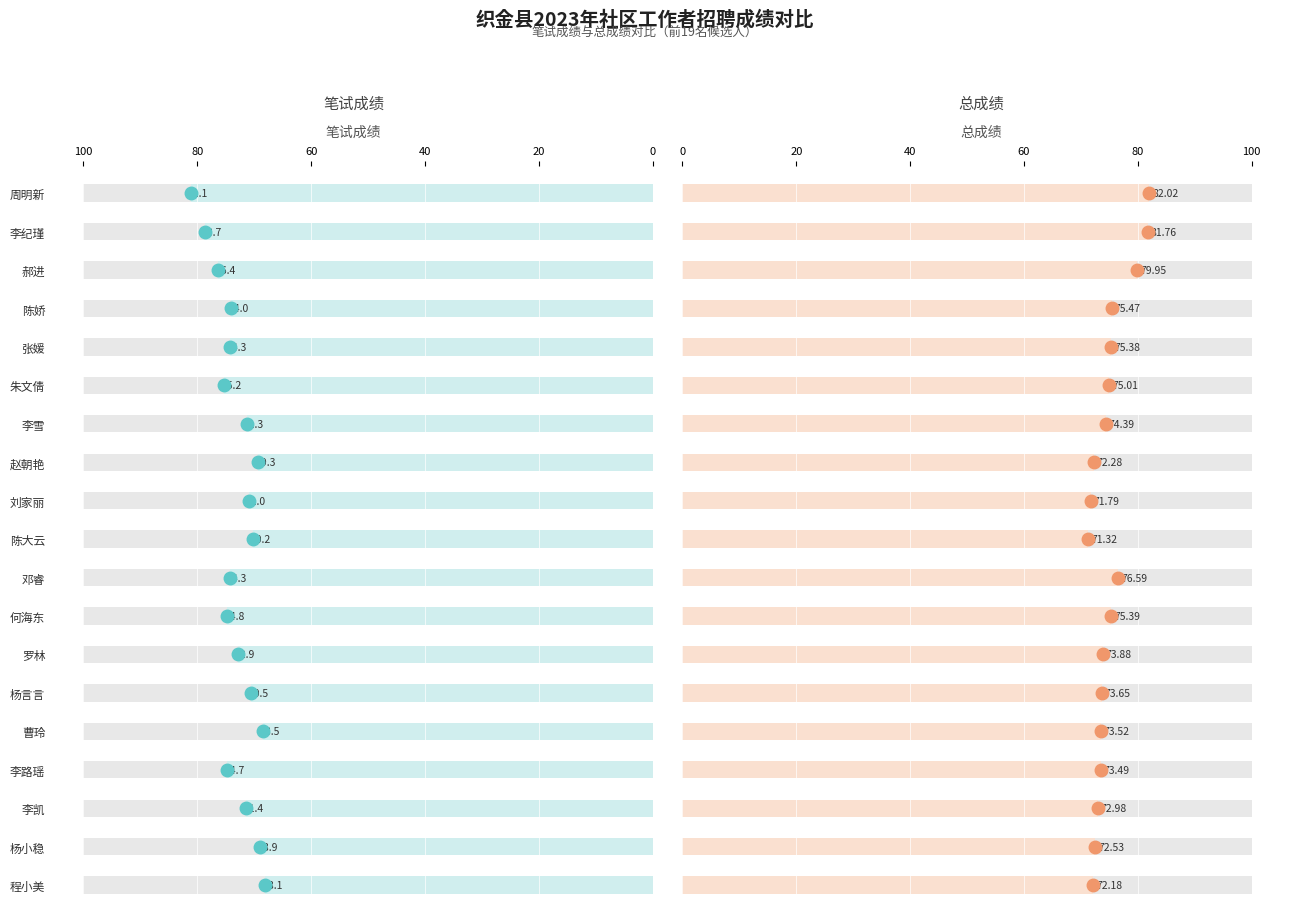

Which category has the lowest value in the 笔试成绩 series?

程小美